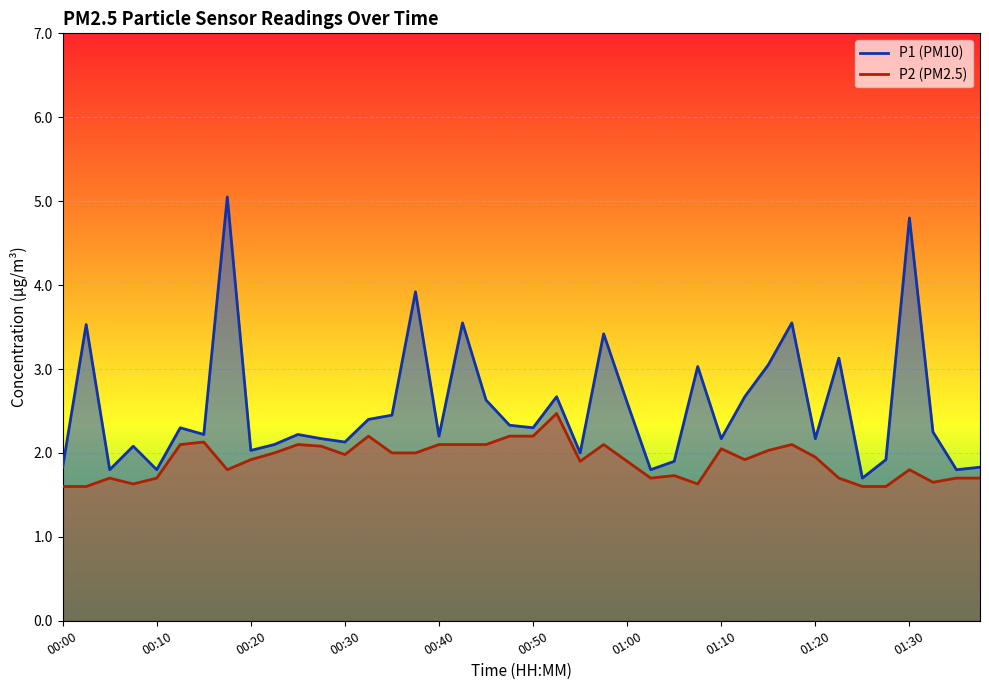

The P2 series shows 0.5 at 00:45. True or false?

False